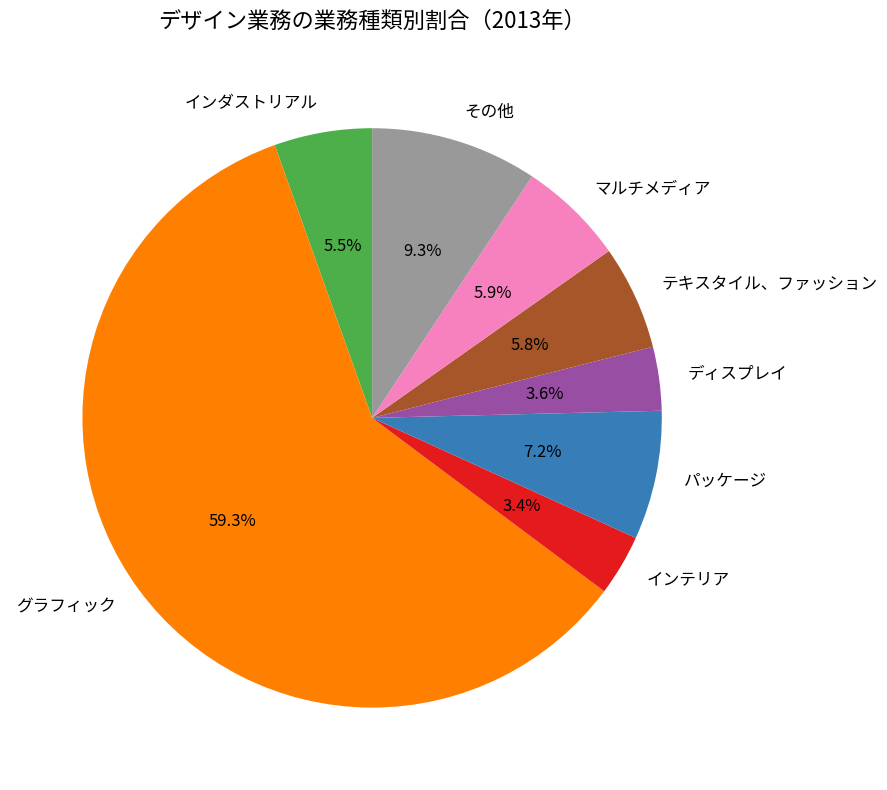

The マルチメディア slice represents 1% of the pie. True or false?

False